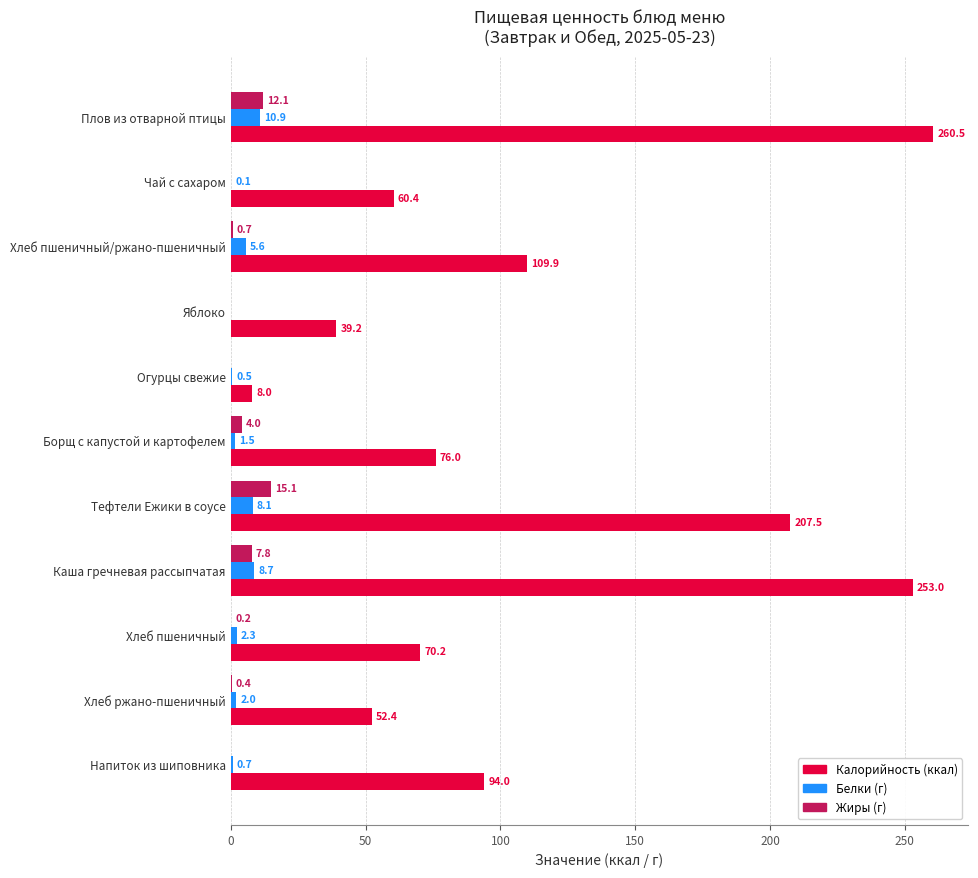

What is the greatest value displayed?

260.5